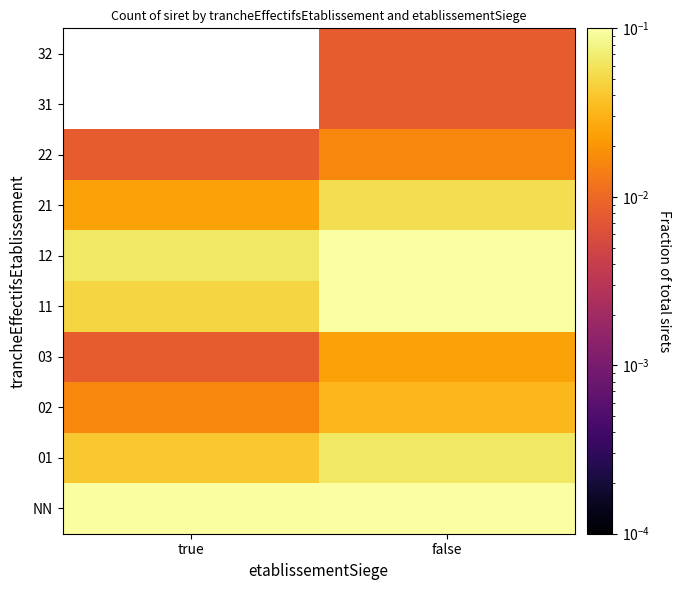

What is the spread (max minus min) of values at true?

0.1